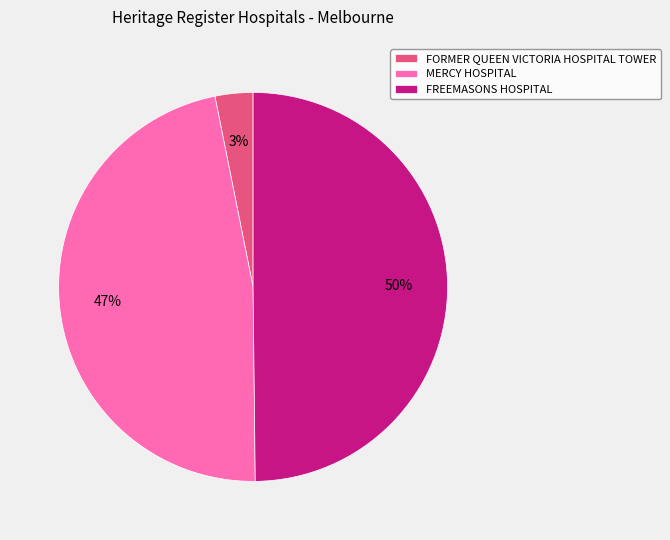

To the nearest percent, what is the combined percentage of MERCY HOSPITAL and FREEMASONS HOSPITAL?

97%